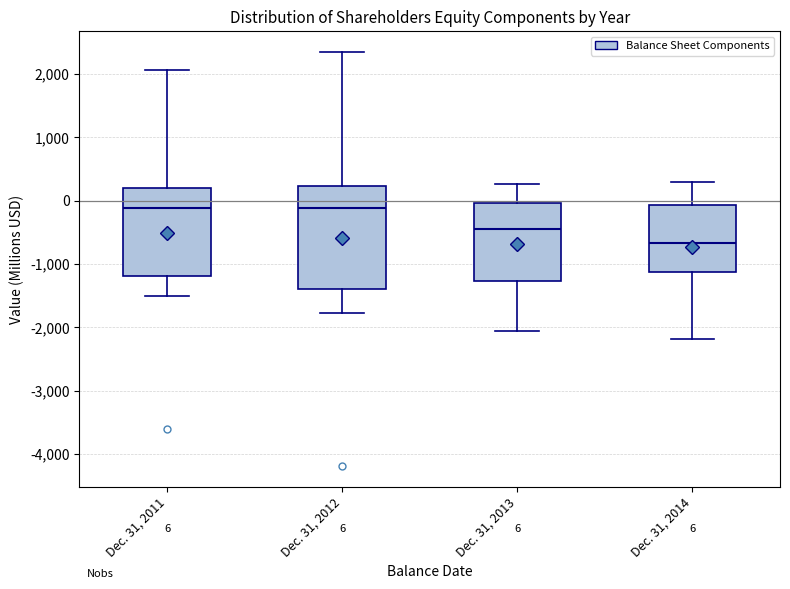

Which box is the tallest, from its lower edge to its upper edge?

Dec. 31, 2012